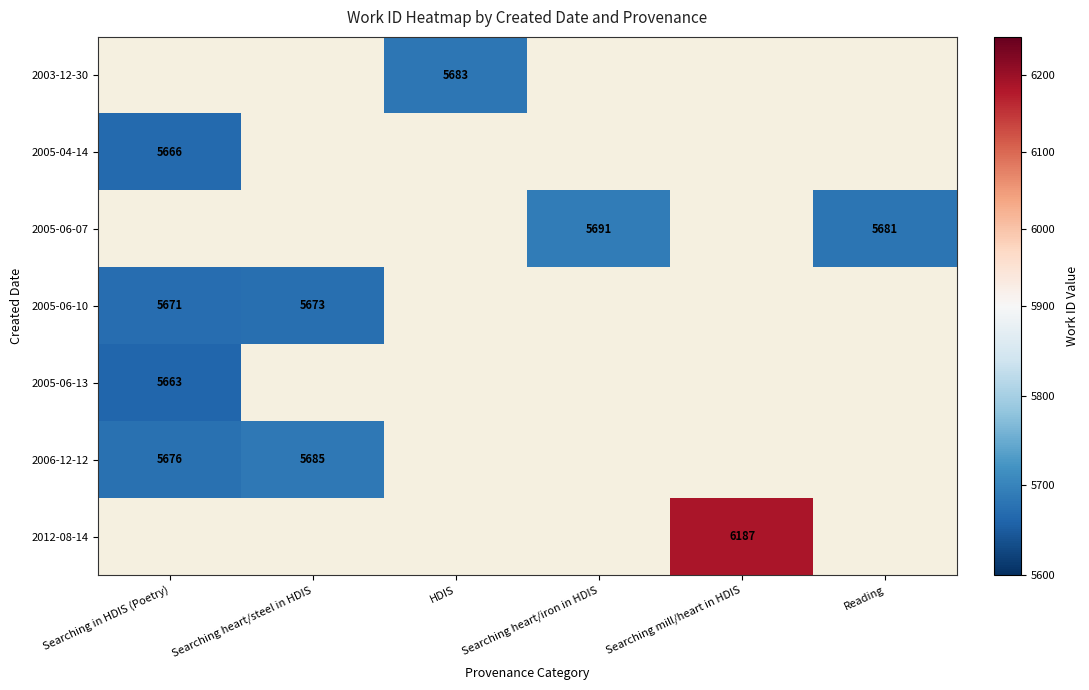

Is it true that 2005-04-14 equals 5666 at Searching in HDIS (Poetry)?

True